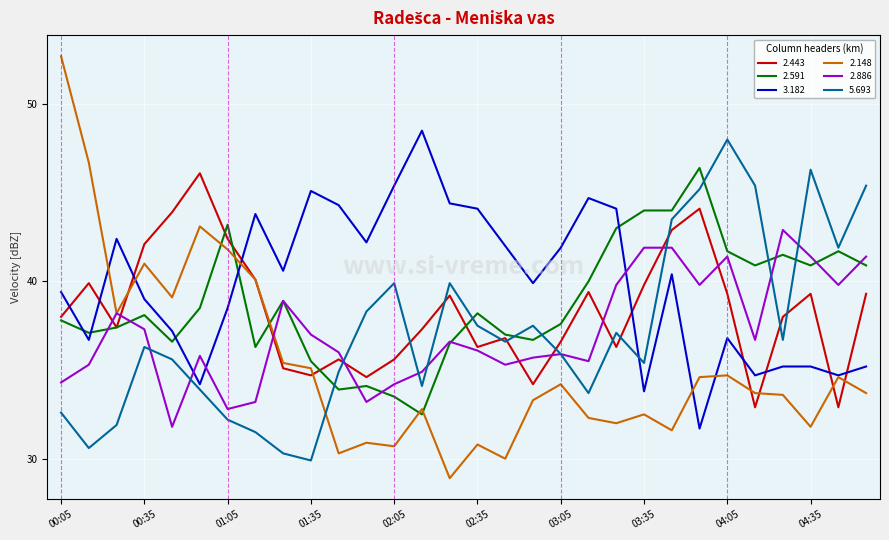

How many interior local valleys does the 2.886 series have?

8